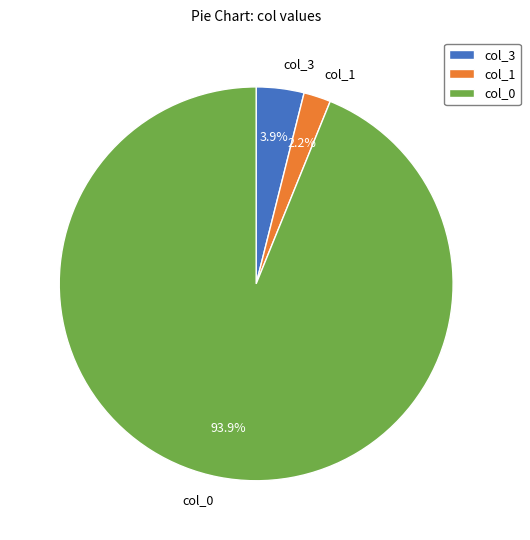

Which category has the smallest portion of the pie?

col_1